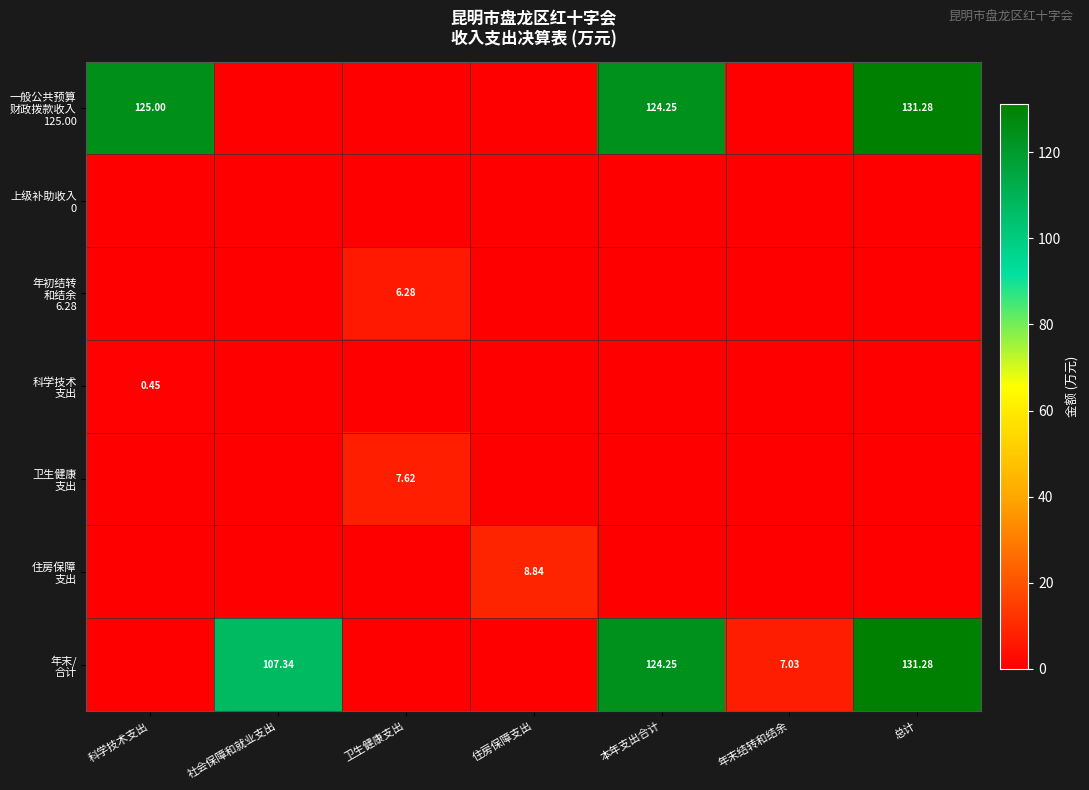

Which has a higher value, 住房保障支出 or 科学技术支出?

科学技术支出